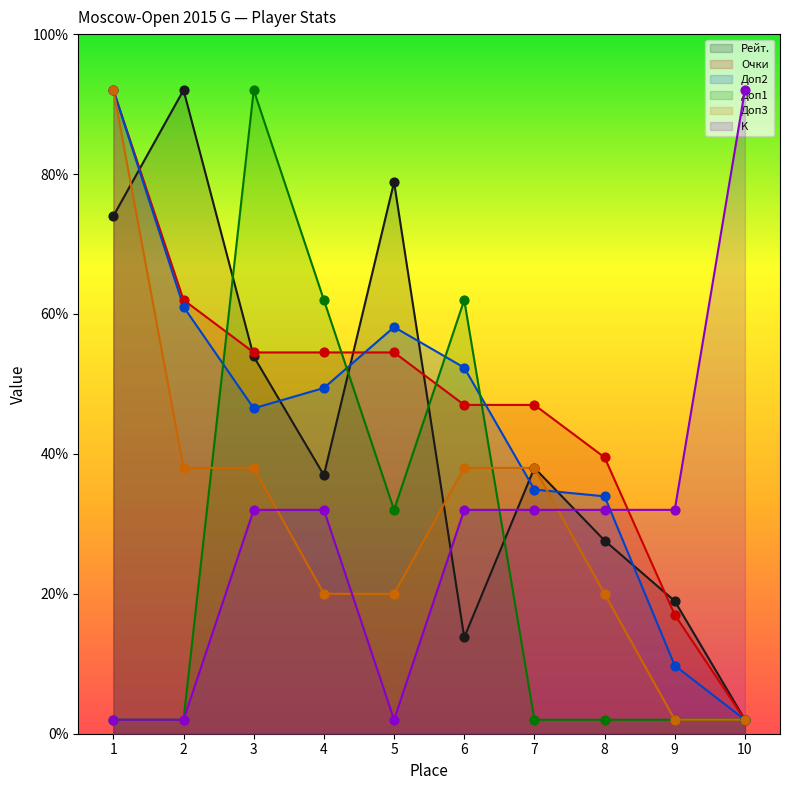

Which series has the largest total across all categories?

Очки